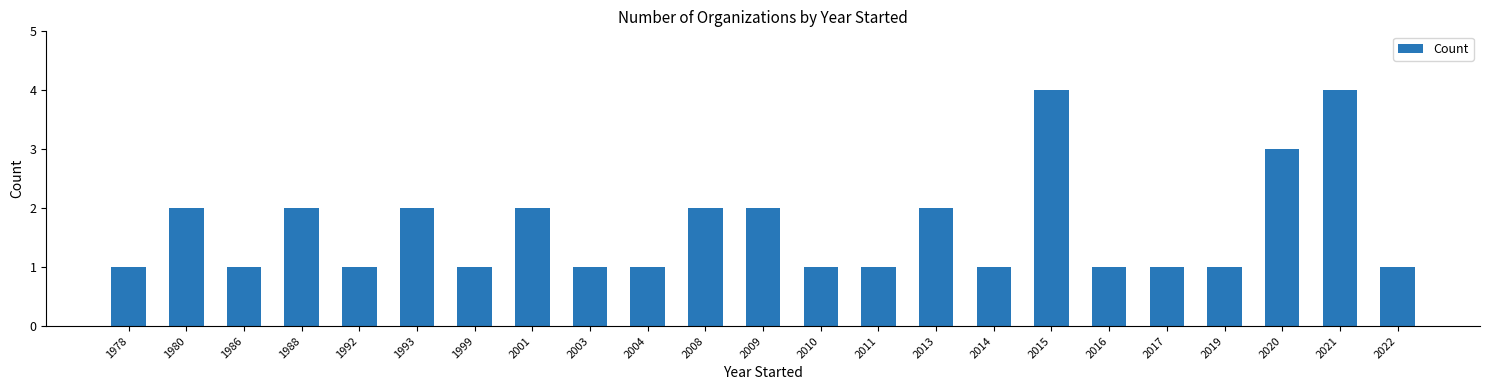

Approximately how many times larger is the value at 2010 compared to 2022?

1.0